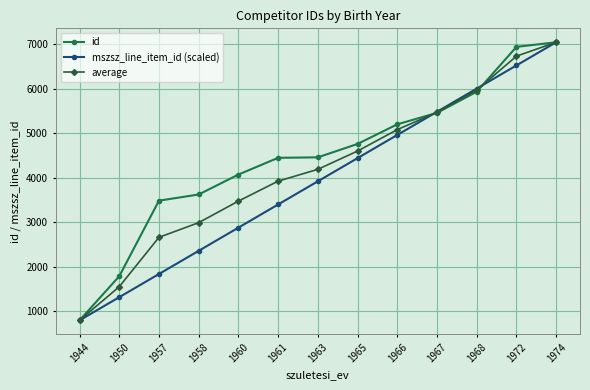

Is the value of average at 1960 greater than the value of mszsz_line_item_id (scaled) at 1963?

No